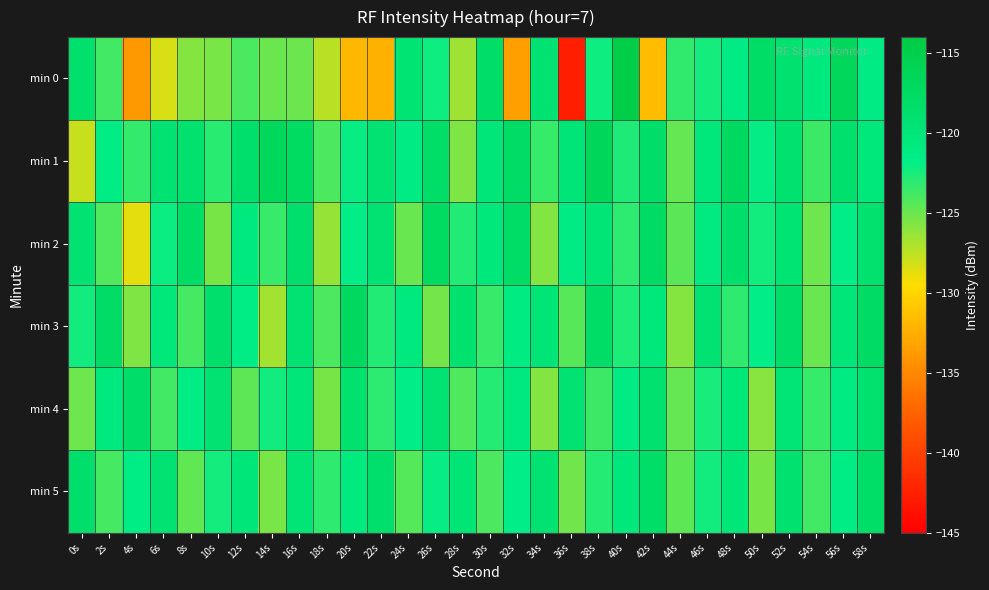

What is the minimum value shown in the chart?

-142.7